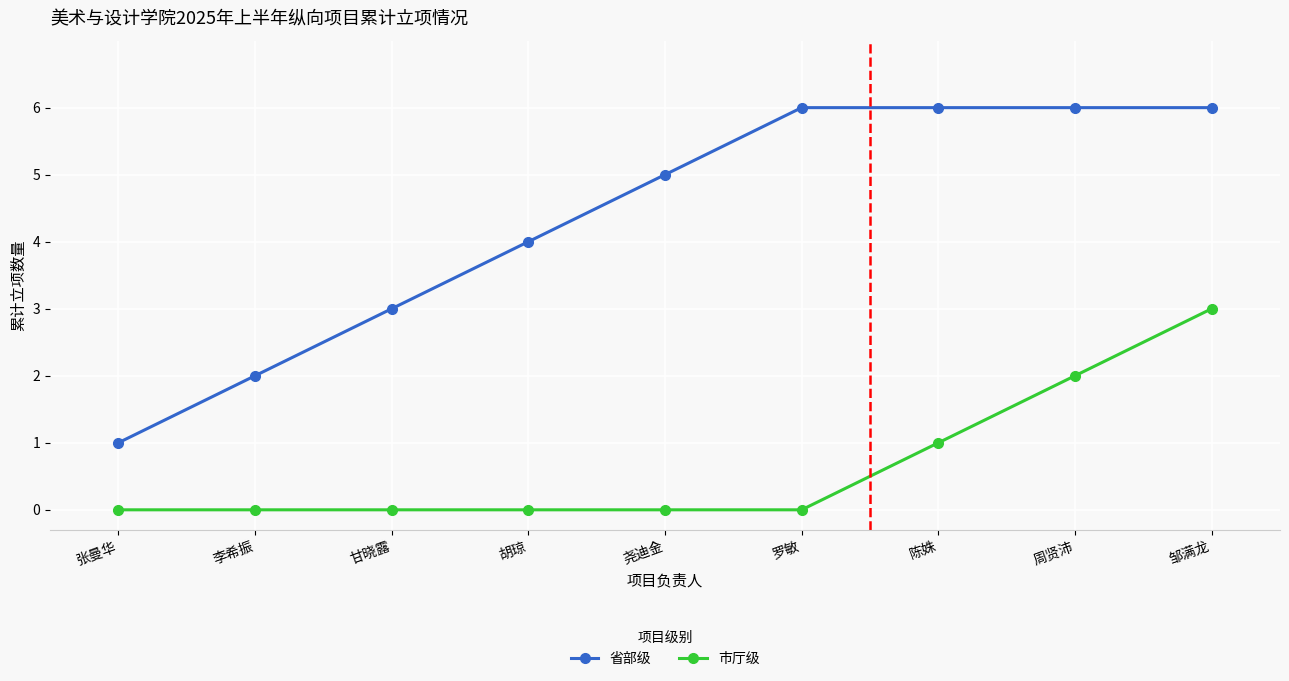

How many lines are shown in the chart?

2